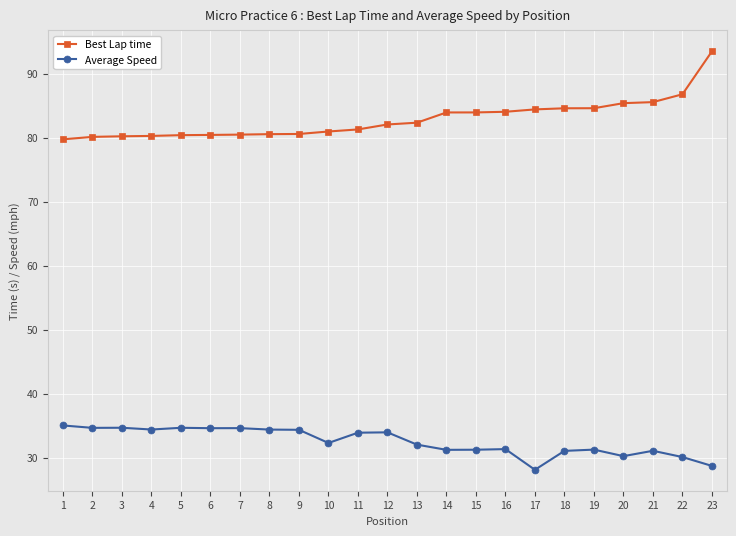

Rank the series by their average value, from highest to lowest.

Best Lap time, Average Speed